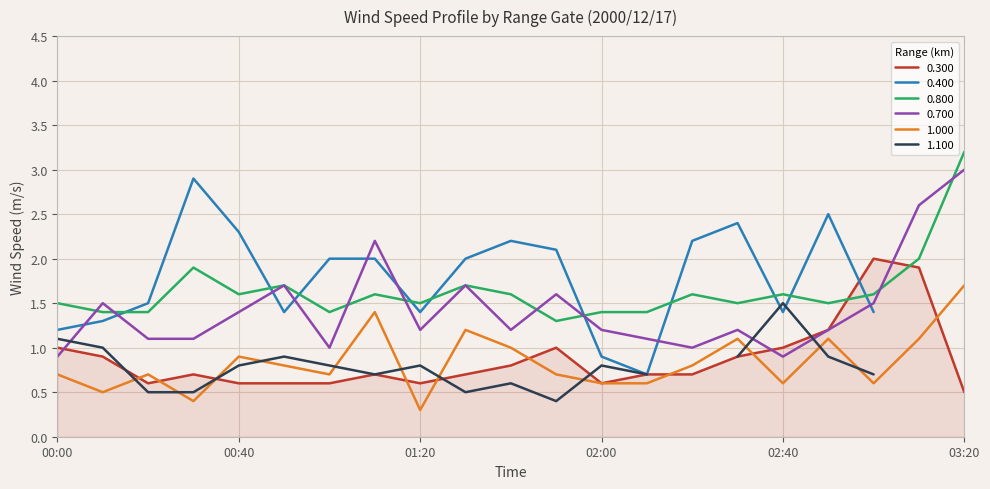

At which label does 0.700 reach its peak?

03:20